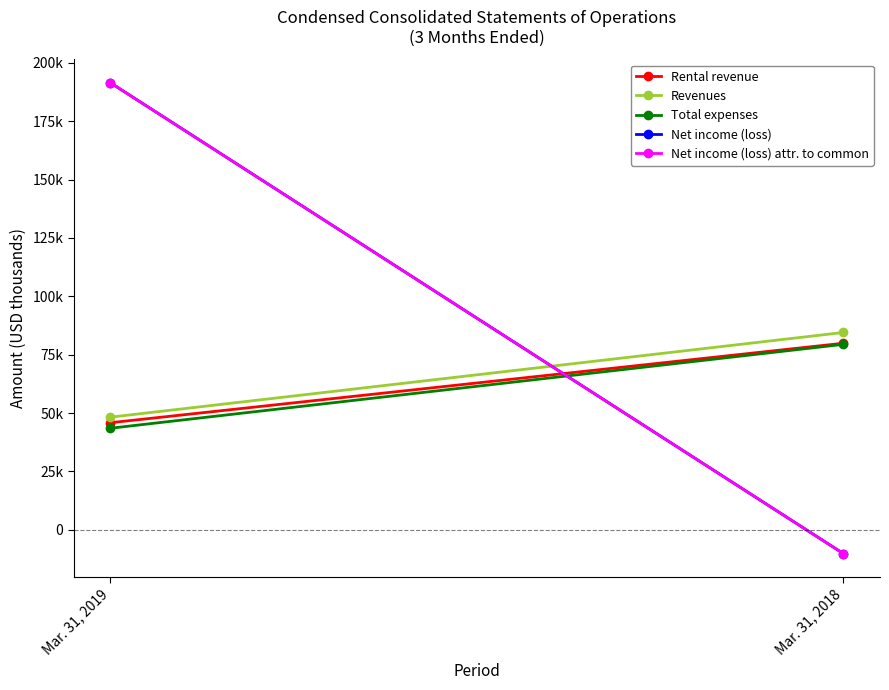

At how many categories does at least one series exceed 125747?

1